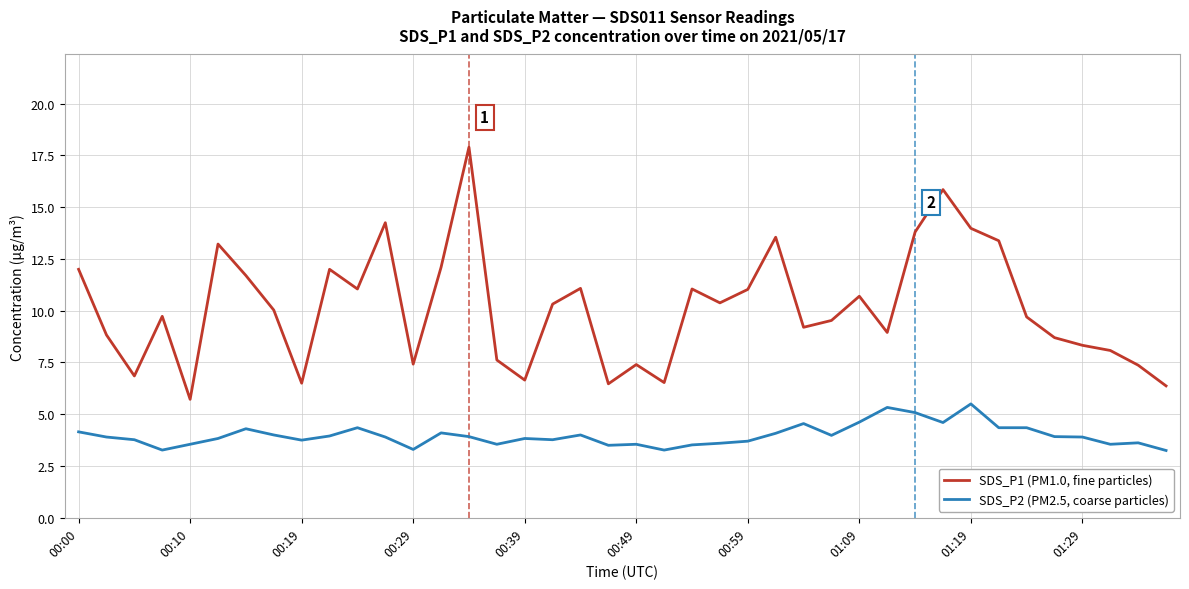

What is the difference between the maximum and minimum values in the SDS_P1 (PM1.0, fine particles) series?

12.2